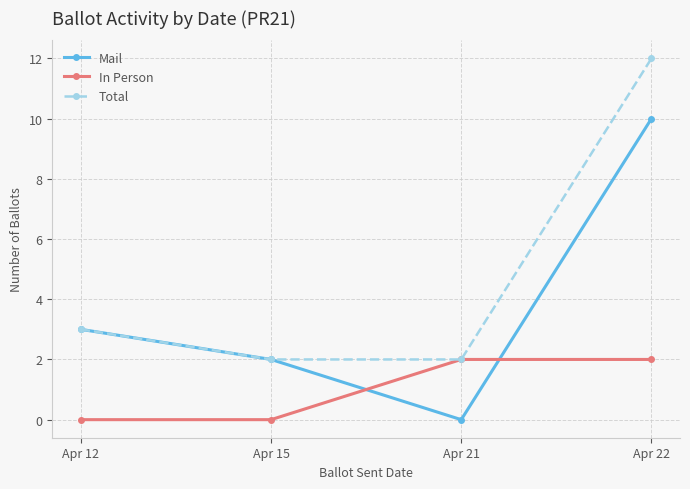

Which series changed the most between Apr 15 and Apr 22?

Total